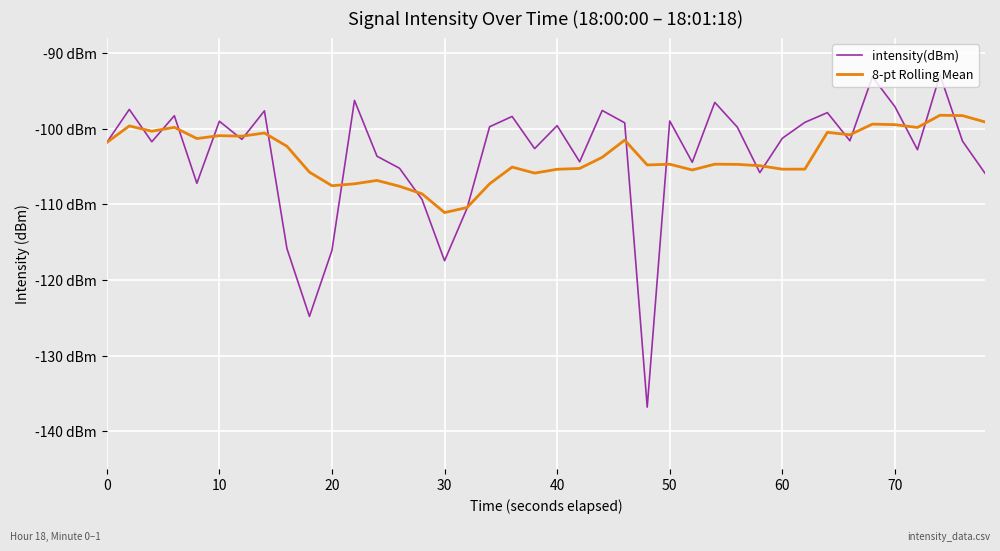

Does the chart have visible grid lines?

Yes